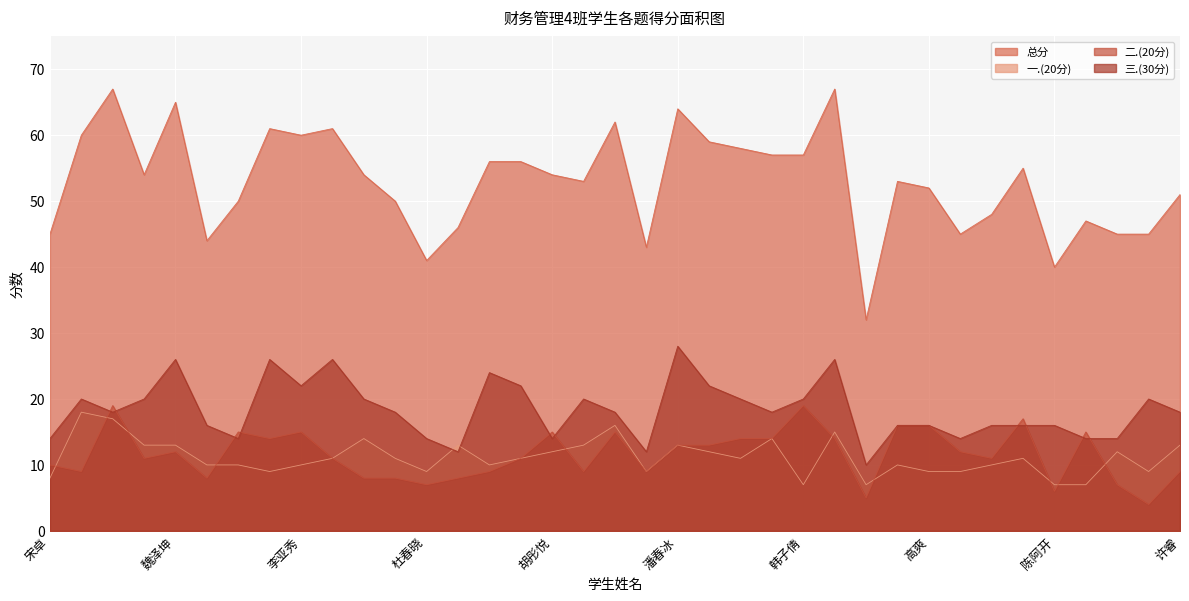

Reading left to right, extract all data points from this chart.

总分: 宋卓=45	肖宛宜=60	王桂雪=67	张雅涵=54	魏泽坤=65	韩雪怡=44	陈心怡=50	梁佳欣=61	李亚秀=60	王延慧=61	李彦臻=54	孙凤阳=50	杜春晓=41	邵淼璐=46	王涵=56	黄雪蓉=56	胡彤悦=54	郭佳宁=53	邹欣雨=62	潘奕辰=43	潘春冰=64	苑誉丹=59	郭一诺=58	周子涵=57	韩子倩=57	田荣卿=67	杨轶=32	刘发强=53	高爽=52	袁硕=45	郑鹏振=48	陈光威=55	陈阿开=40	王同舟=47	胡靓暄=45	汤梦瑶=45	许睿=51
一.(20分): 宋卓=8	肖宛宜=18	王桂雪=17	张雅涵=13	魏泽坤=13	韩雪怡=10	陈心怡=10	梁佳欣=9	李亚秀=10	王延慧=11	李彦臻=14	孙凤阳=11	杜春晓=9	邵淼璐=13	王涵=10	黄雪蓉=11	胡彤悦=12	郭佳宁=13	邹欣雨=16	潘奕辰=9	潘春冰=13	苑誉丹=12	郭一诺=11	周子涵=14	韩子倩=7	田荣卿=15	杨轶=7	刘发强=10	高爽=9	袁硕=9	郑鹏振=10	陈光威=11	陈阿开=7	王同舟=7	胡靓暄=12	汤梦瑶=9	许睿=13
二.(20分): 宋卓=10	肖宛宜=9	王桂雪=19	张雅涵=11	魏泽坤=12	韩雪怡=8	陈心怡=15	梁佳欣=14	李亚秀=15	王延慧=11	李彦臻=8	孙凤阳=8	杜春晓=7	邵淼璐=8	王涵=9	黄雪蓉=11	胡彤悦=15	郭佳宁=9	邹欣雨=15	潘奕辰=9	潘春冰=13	苑誉丹=13	郭一诺=14	周子涵=14	韩子倩=19	田荣卿=14	杨轶=5	刘发强=16	高爽=16	袁硕=12	郑鹏振=11	陈光威=17	陈阿开=6	王同舟=15	胡靓暄=7	汤梦瑶=4	许睿=9
三.(30分): 宋卓=14	肖宛宜=20	王桂雪=18	张雅涵=20	魏泽坤=26	韩雪怡=16	陈心怡=14	梁佳欣=26	李亚秀=22	王延慧=26	李彦臻=20	孙凤阳=18	杜春晓=14	邵淼璐=12	王涵=24	黄雪蓉=22	胡彤悦=14	郭佳宁=20	邹欣雨=18	潘奕辰=12	潘春冰=28	苑誉丹=22	郭一诺=20	周子涵=18	韩子倩=20	田荣卿=26	杨轶=10	刘发强=16	高爽=16	袁硕=14	郑鹏振=16	陈光威=16	陈阿开=16	王同舟=14	胡靓暄=14	汤梦瑶=20	许睿=18